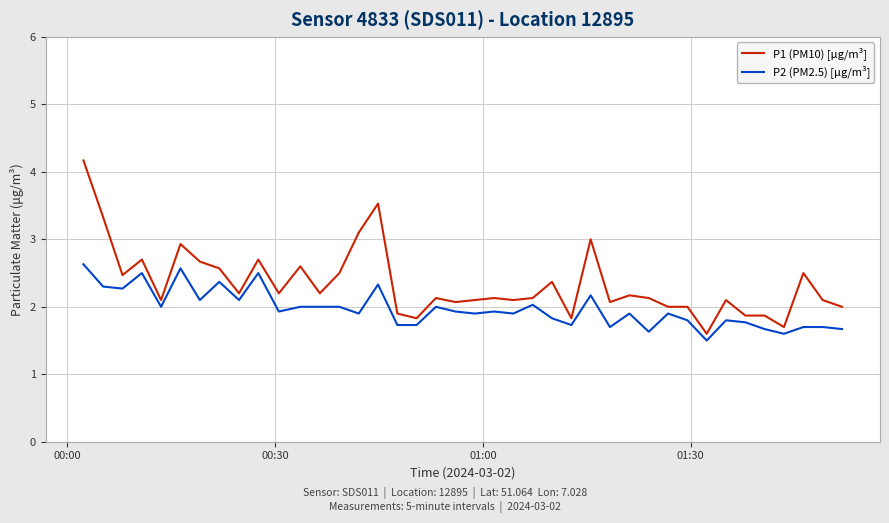

List the series in order of their overall mean, highest first.

P1 (PM10) [μg/m³], P2 (PM2.5) [μg/m³]